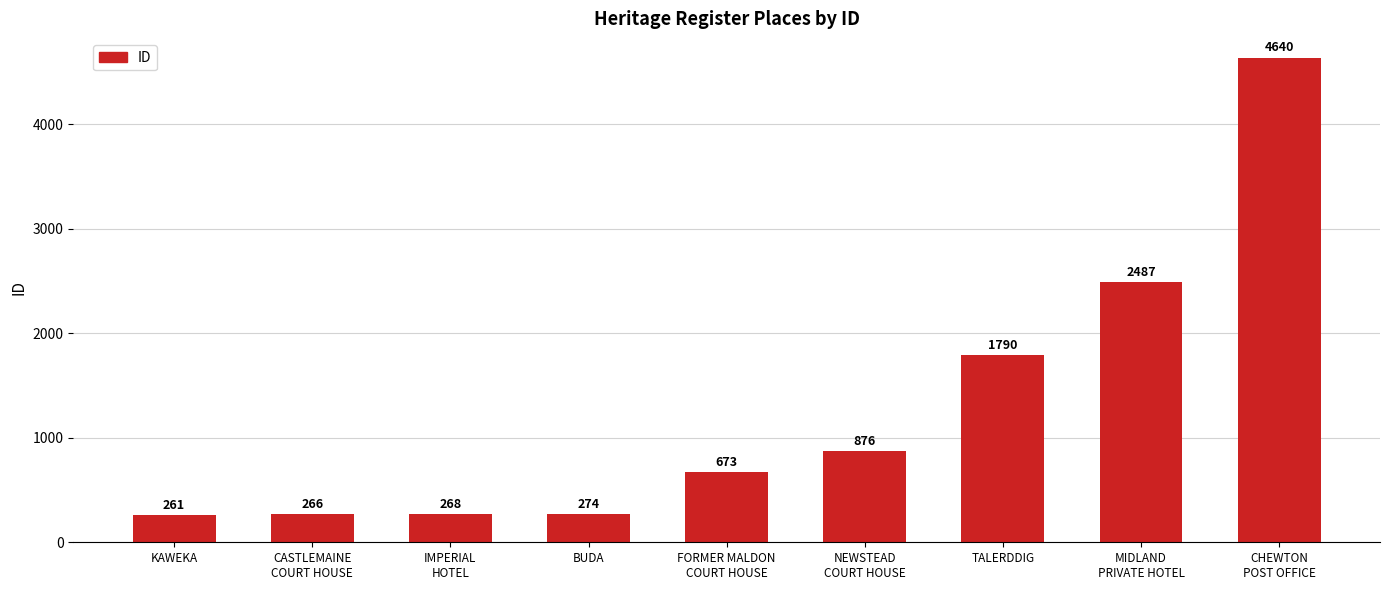

What is the change in value from KAWEKA to CASTLEMAINE
COURT HOUSE?

+5